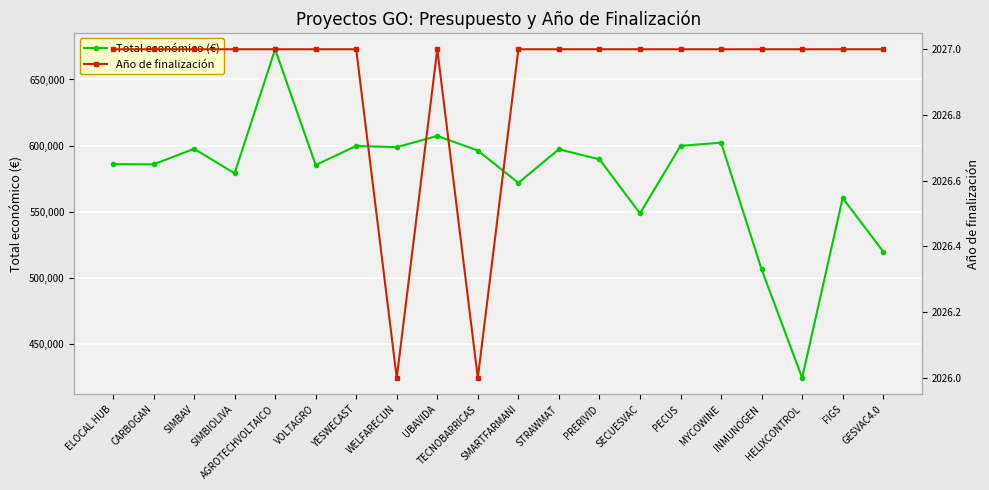

What is the lowest value of the Año de finalización series?

2026